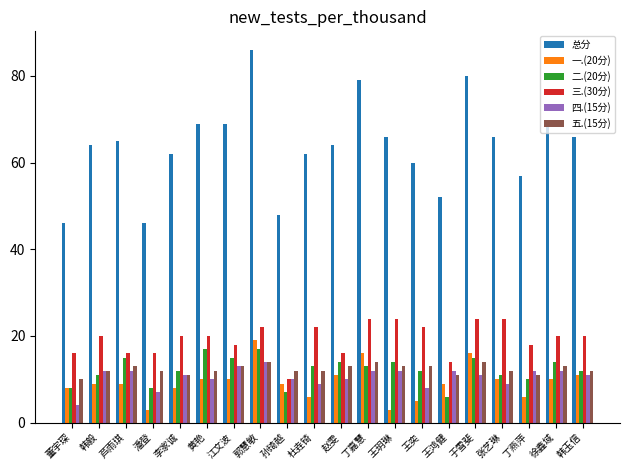

Does the chart contain stacked bars?

No